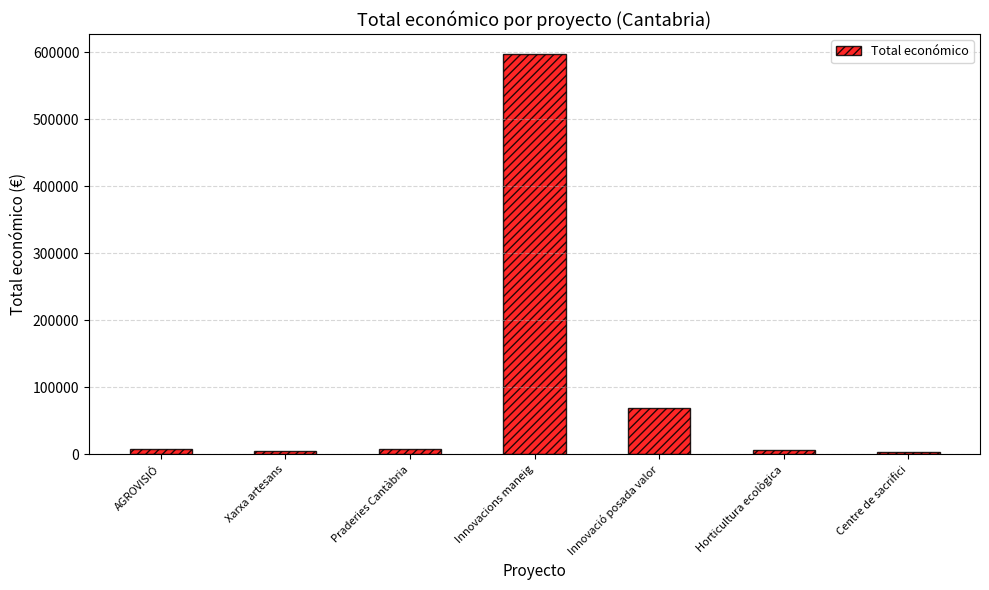

The value at AGROVISIÓ is 8000. True or false?

True